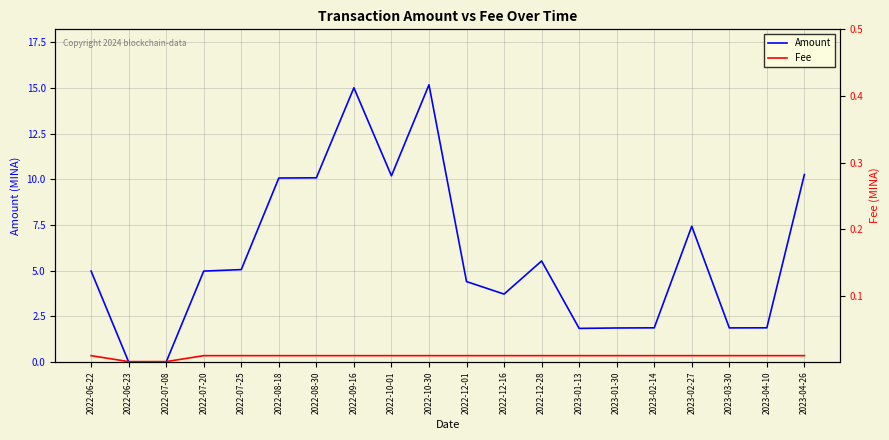

How many interior local valleys does the Fee series have?

1